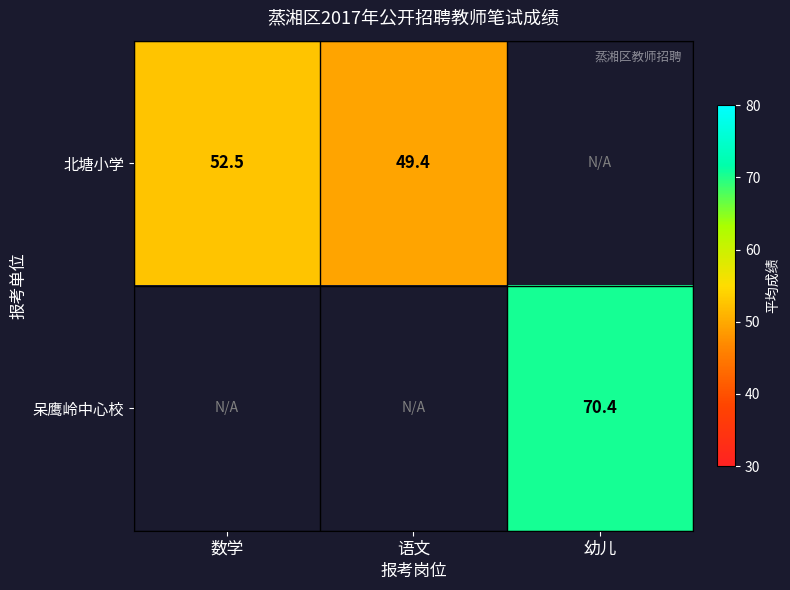

At which category does the chart reach its minimum across all series?

语文